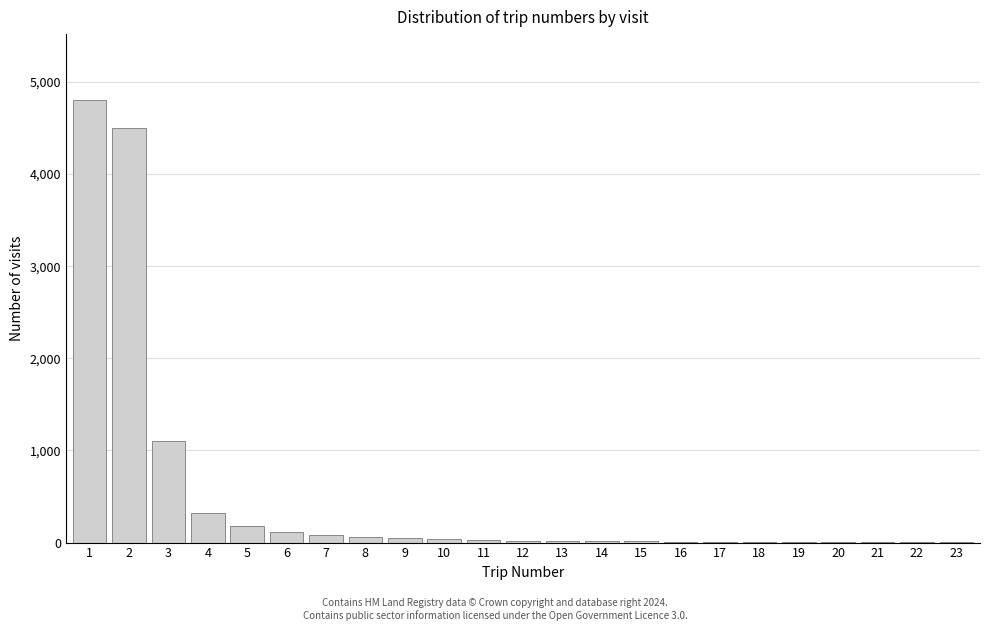

What is the maximum value shown in the chart?

4800